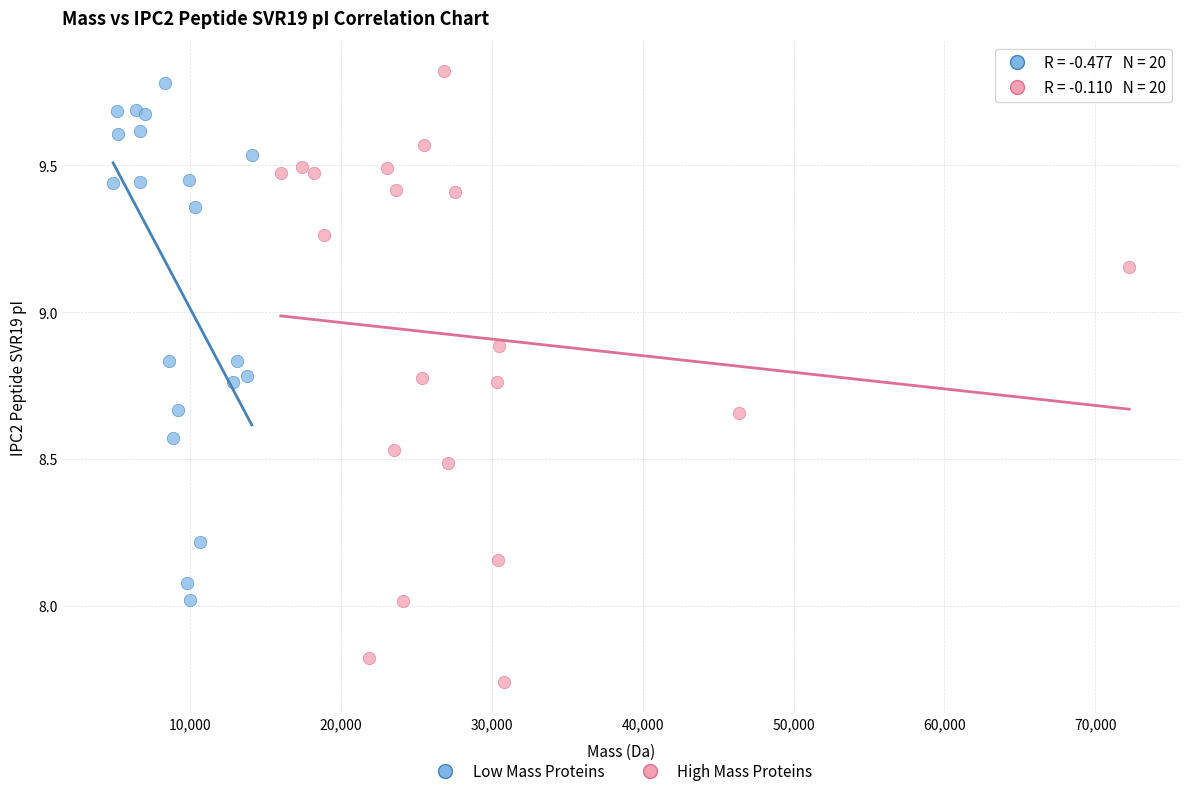

Which series has the largest Y range (max minus min)?

High Mass Proteins